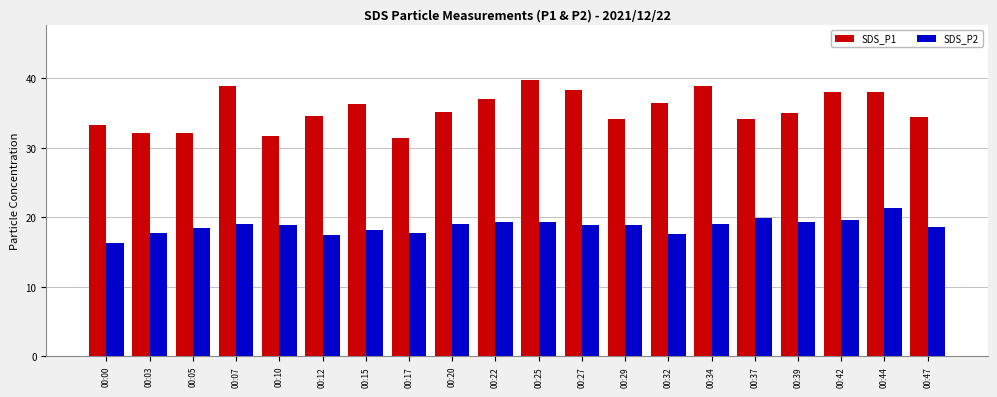

Which series has the largest total across all categories?

SDS_P1